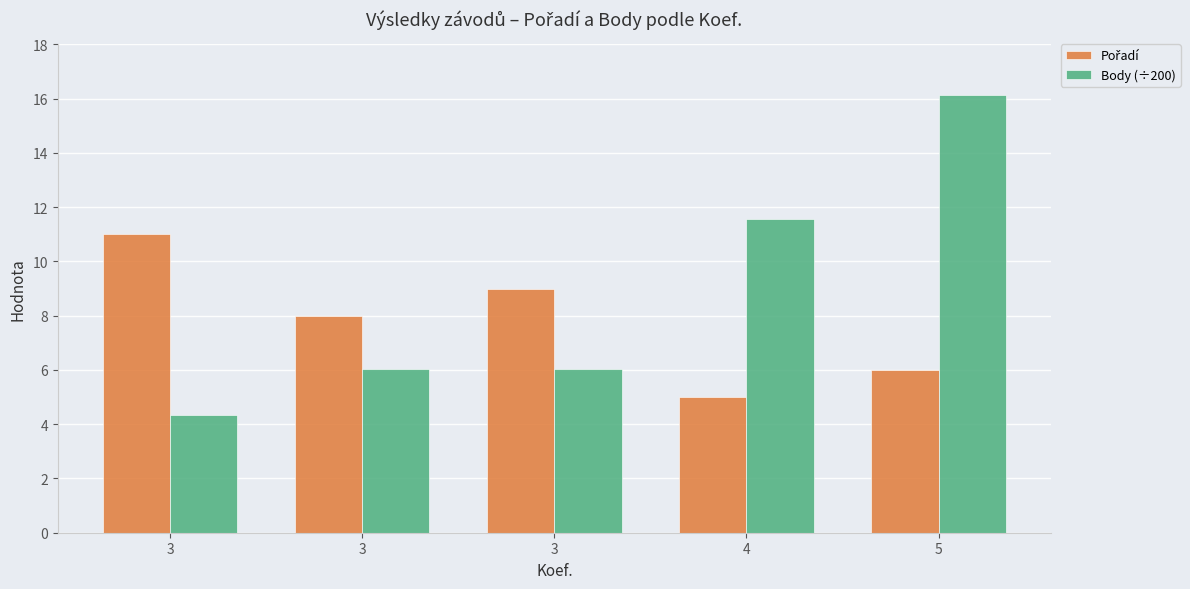

Count the number of categories in the chart.

5